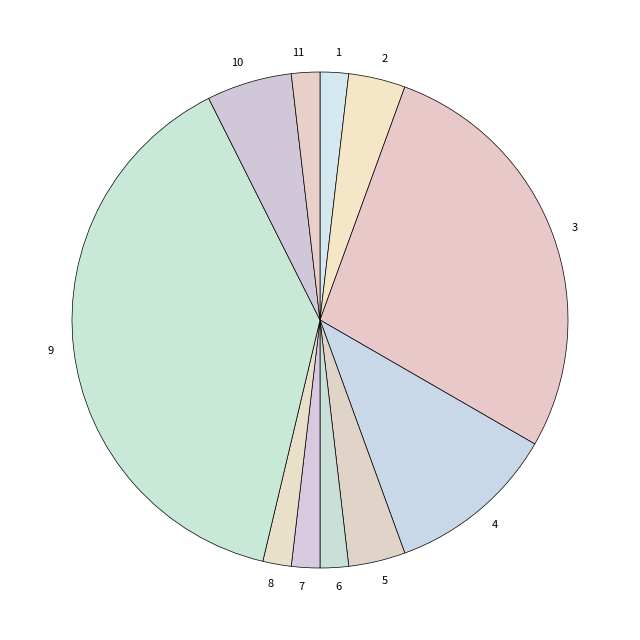

Between 3 and 1, which is larger?

3